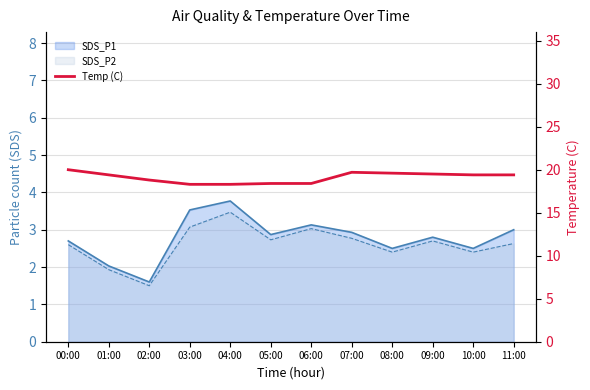

What position from the left is 02:00?

3